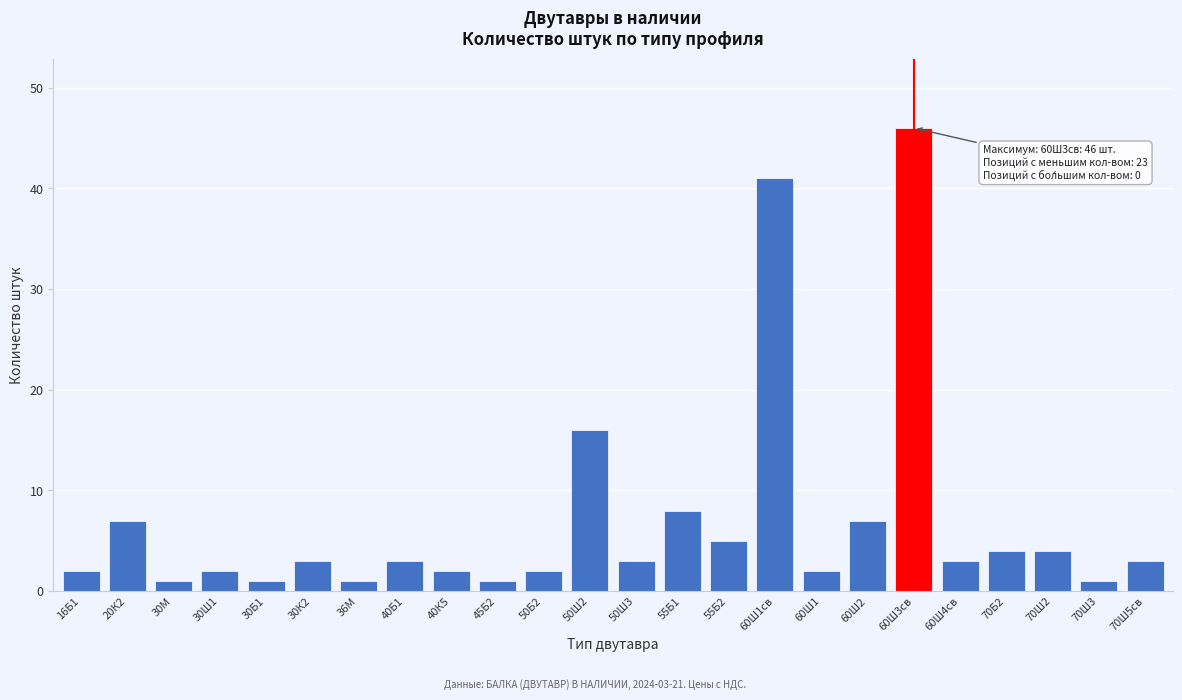

Reading right to left, transcribe all the data shown in this chart.

70Ш5св=3	70Ш3=1	70Ш2=4	70Б2=4	60Ш4св=3	60Ш3св=46	60Ш2=7	60Ш1=2	60Ш1св=41	55Б2=5	55Б1=8	50Ш3=3	50Ш2=16	50Б2=2	45Б2=1	40К5=2	40Б1=3	36М=1	30К2=3	30Б1=1	30Ш1=2	30М=1	20К2=7	16Б1=2